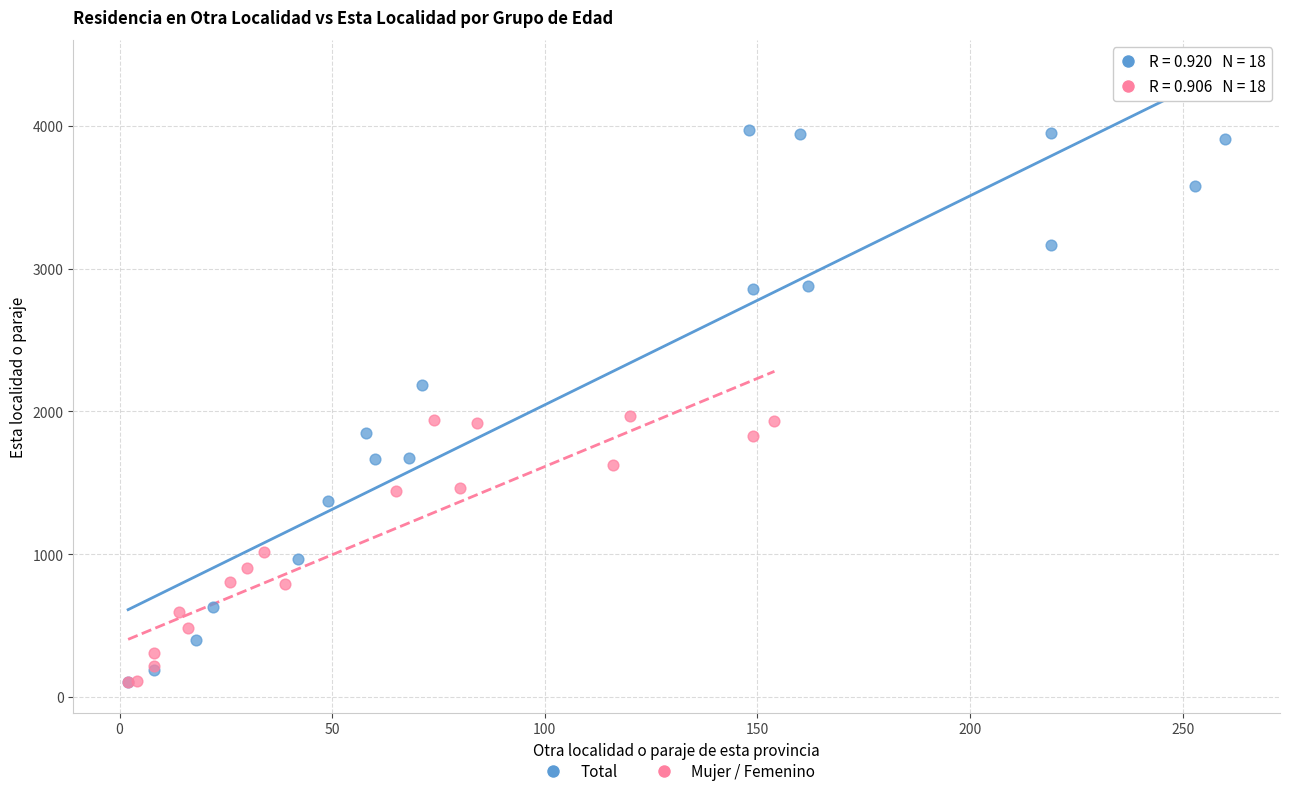

What are all the series names shown in the legend?

Total, Mujer / Femenino